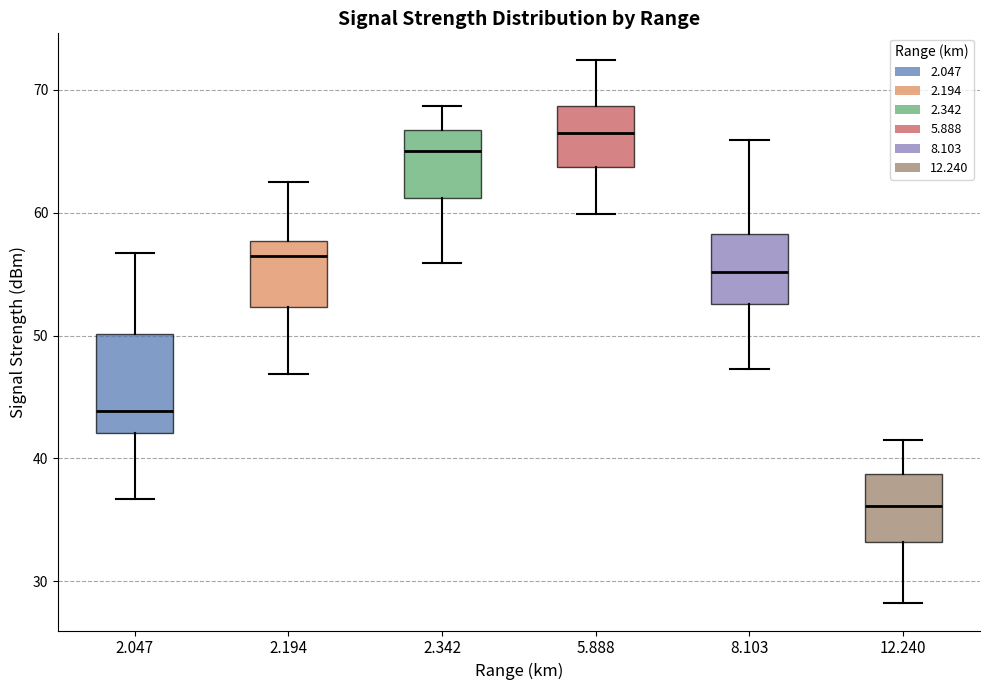

Reading left to right, read every box against the y-axis: the position of its median line, the range the box covers, and the ends of its whiskers. The values are not printed on the chart, so give them approximately, as read against the axis.

2.047: median 44, box 42 to 50, whiskers 37 to 57
2.194: median 57, box 52 to 58, whiskers 47 to 63
2.342: median 65, box 61 to 67, whiskers 56 to 69
5.888: median 67, box 64 to 69, whiskers 60 to 72
8.103: median 55, box 53 to 58, whiskers 47 to 66
12.240: median 36, box 33 to 39, whiskers 28 to 42